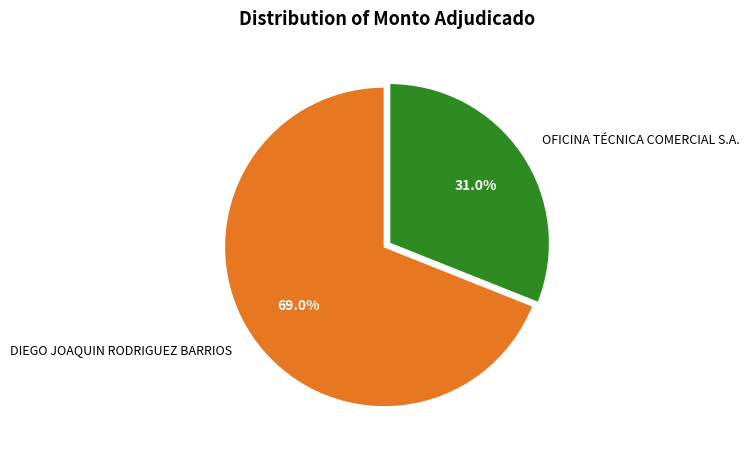

Rank the categories by value from lowest to highest.

OFICINA TÉCNICA COMERCIAL S.A., DIEGO JOAQUIN RODRIGUEZ BARRIOS